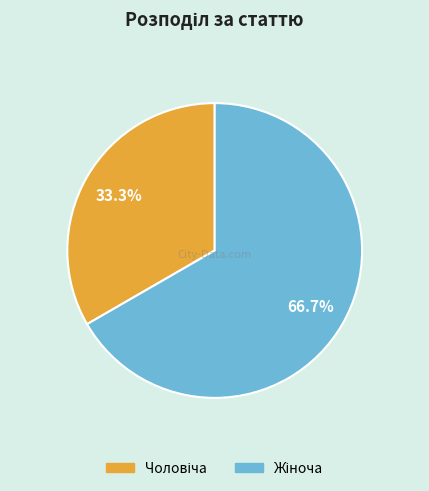

Is there any slice that represents more than half of the pie?

Yes